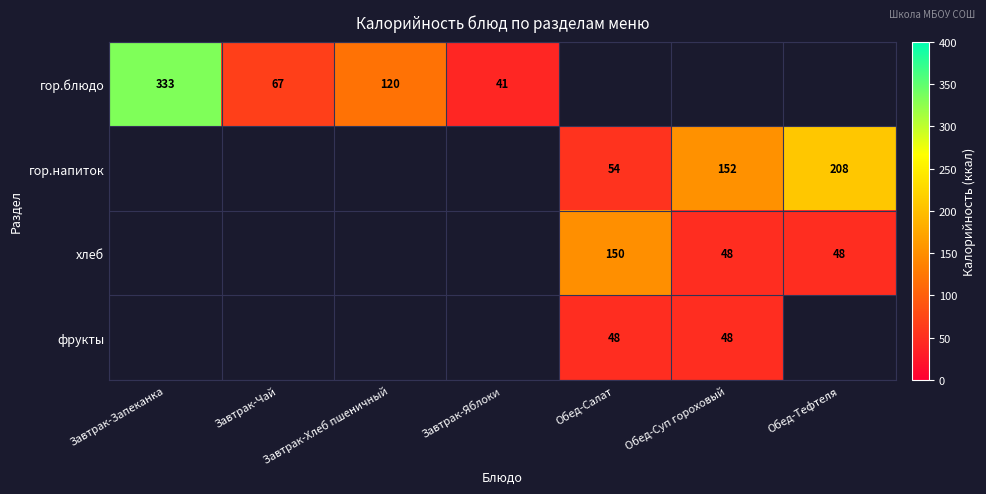

Count the number of data series in this chart.

4